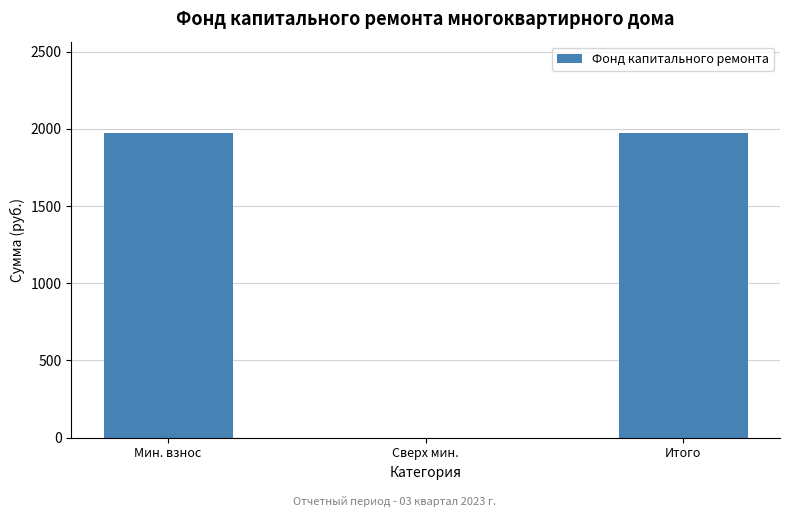

Reading left to right, what are all the values shown in this chart?

1972.6	0.0	1972.6